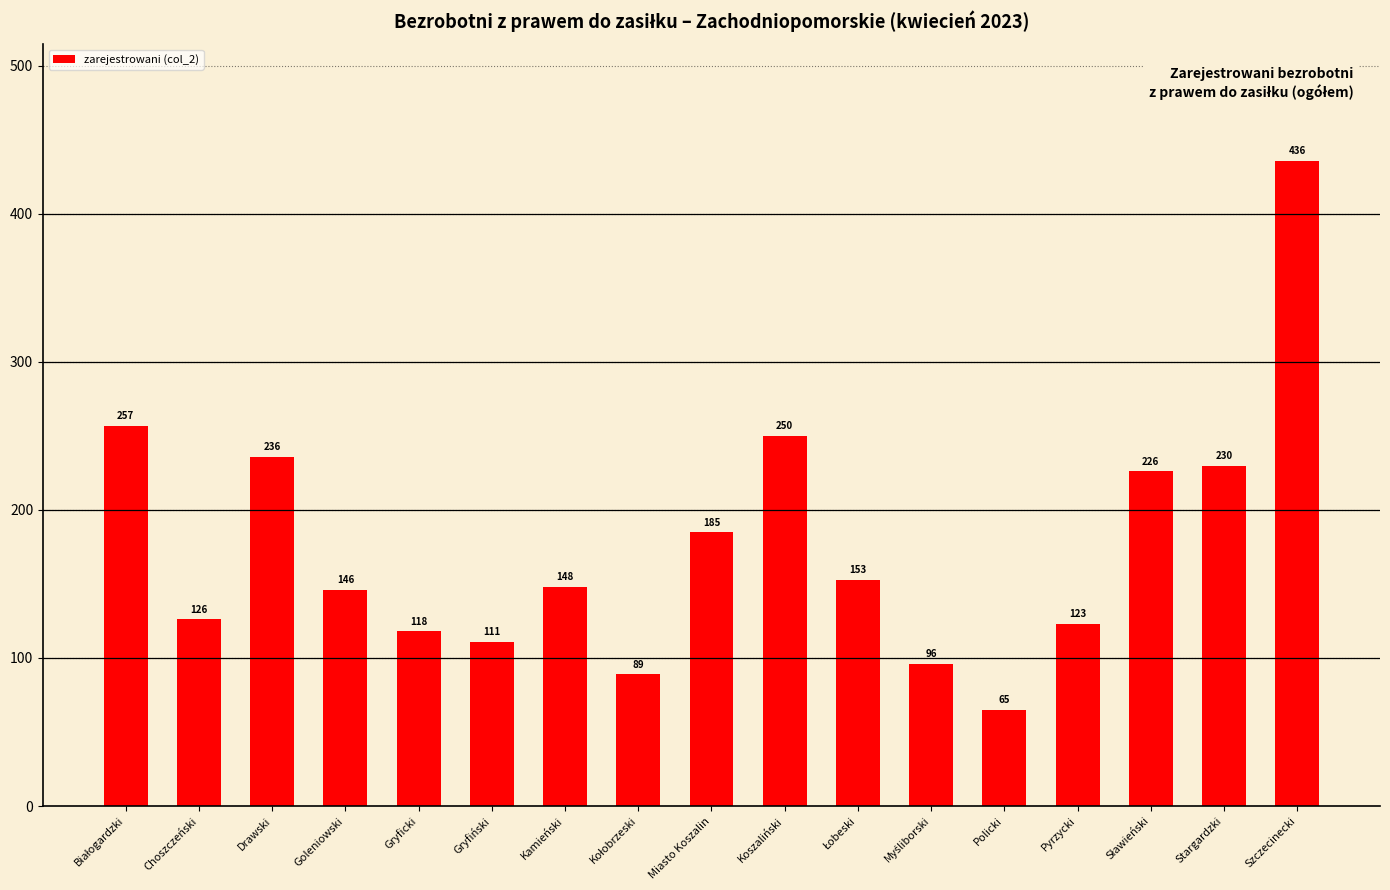

How many series are shown in this chart?

1